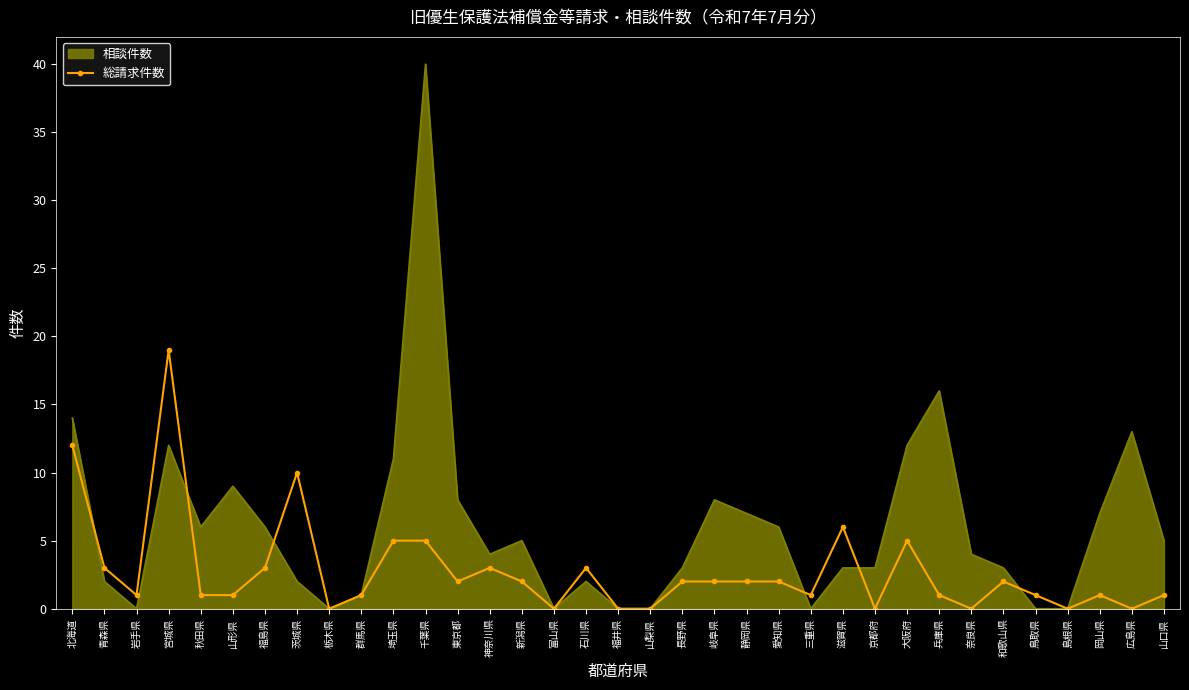

Is it true that 相談件数 equals 1 at 群馬県?

True